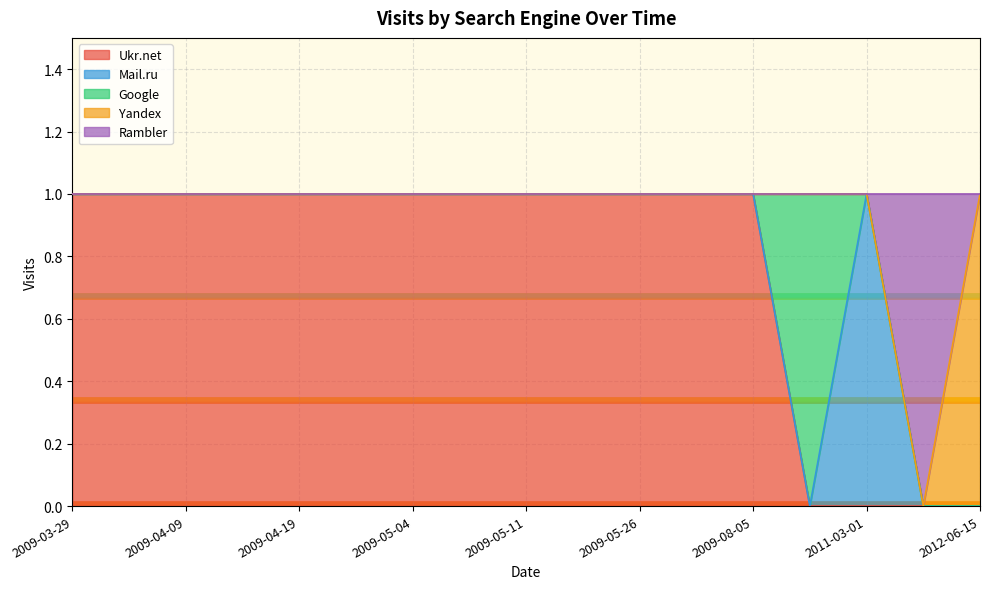

What is the spread (max minus min) of values at 2009-08-05?

1